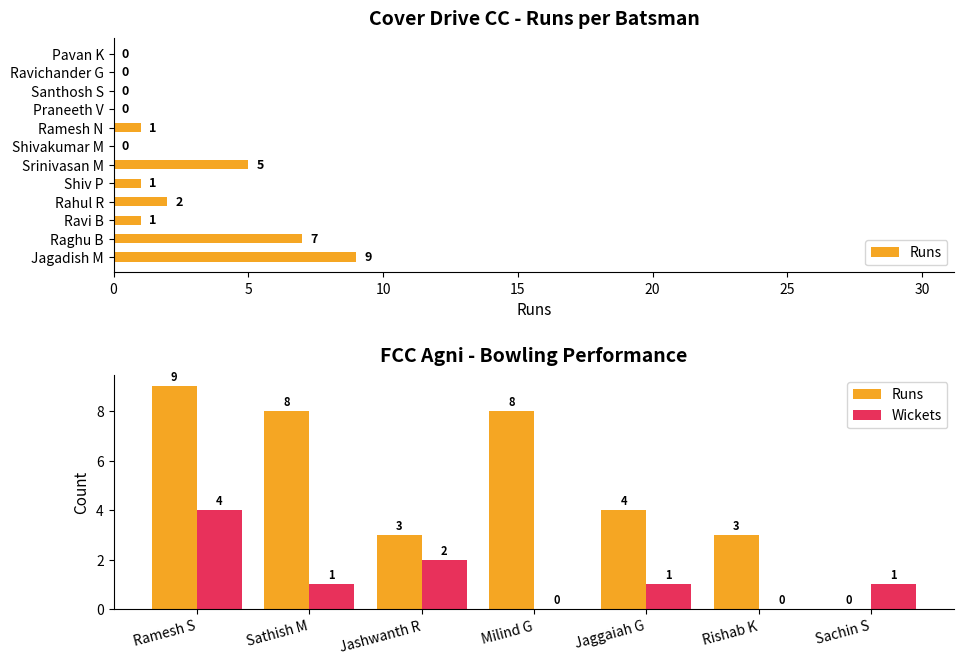

True or false: Wickets has a value of 0 at Milind G.

True